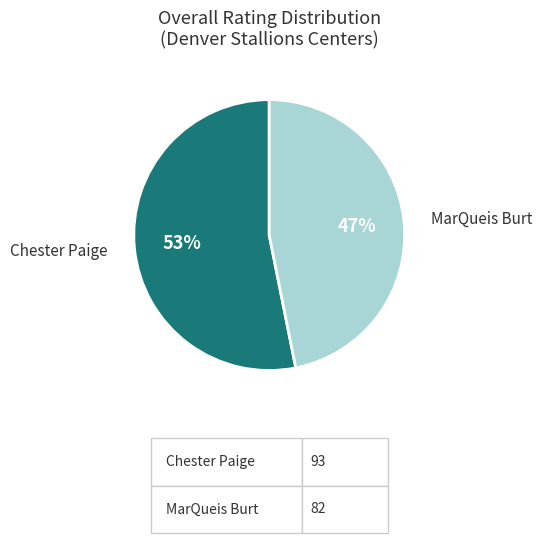

To the nearest percent, what is the average slice percentage?

50%